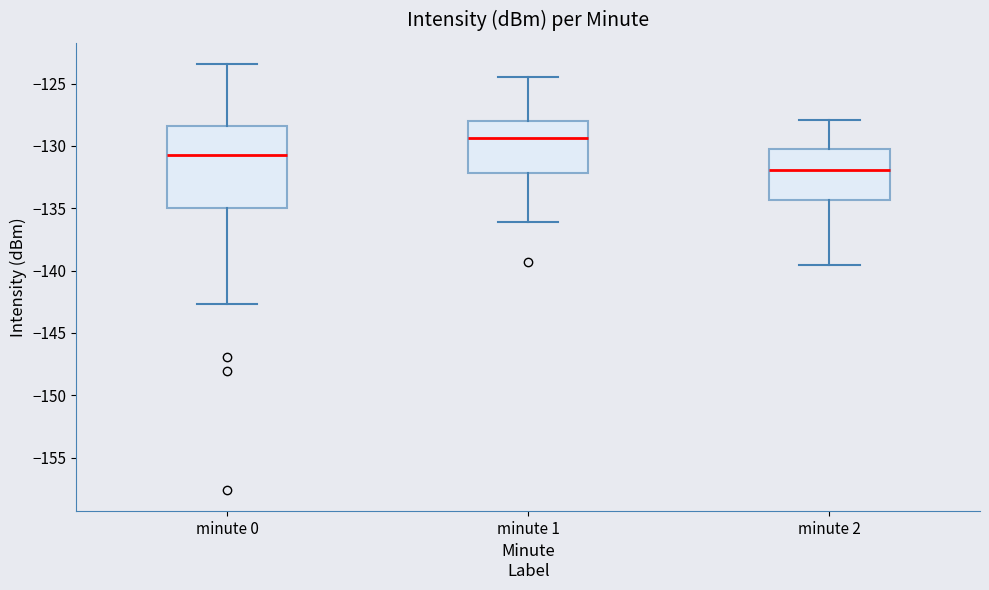

Which box has the lowest median line?

minute 2